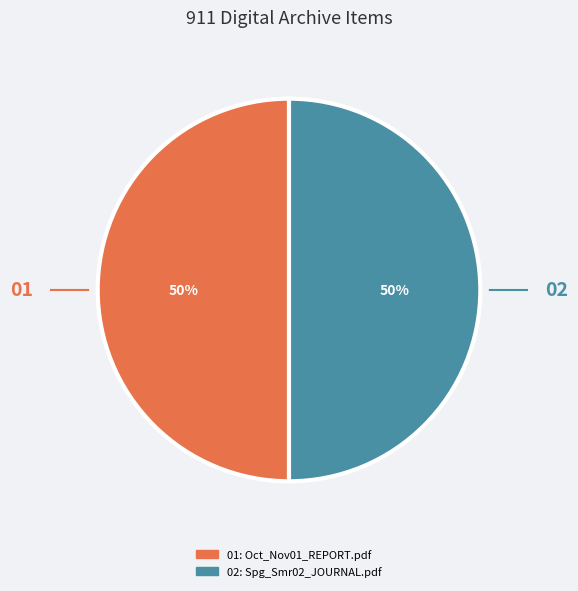

To the nearest percent, what is the average slice percentage?

50%